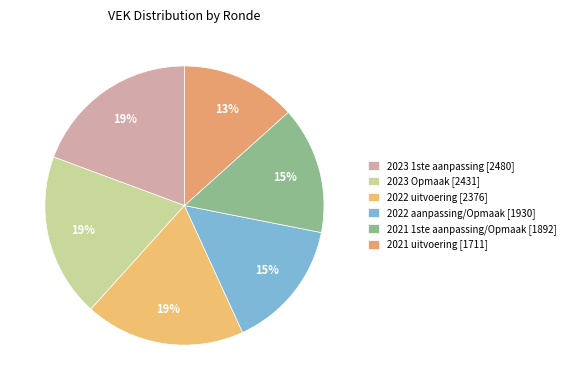

How many slices are in this pie chart?

6